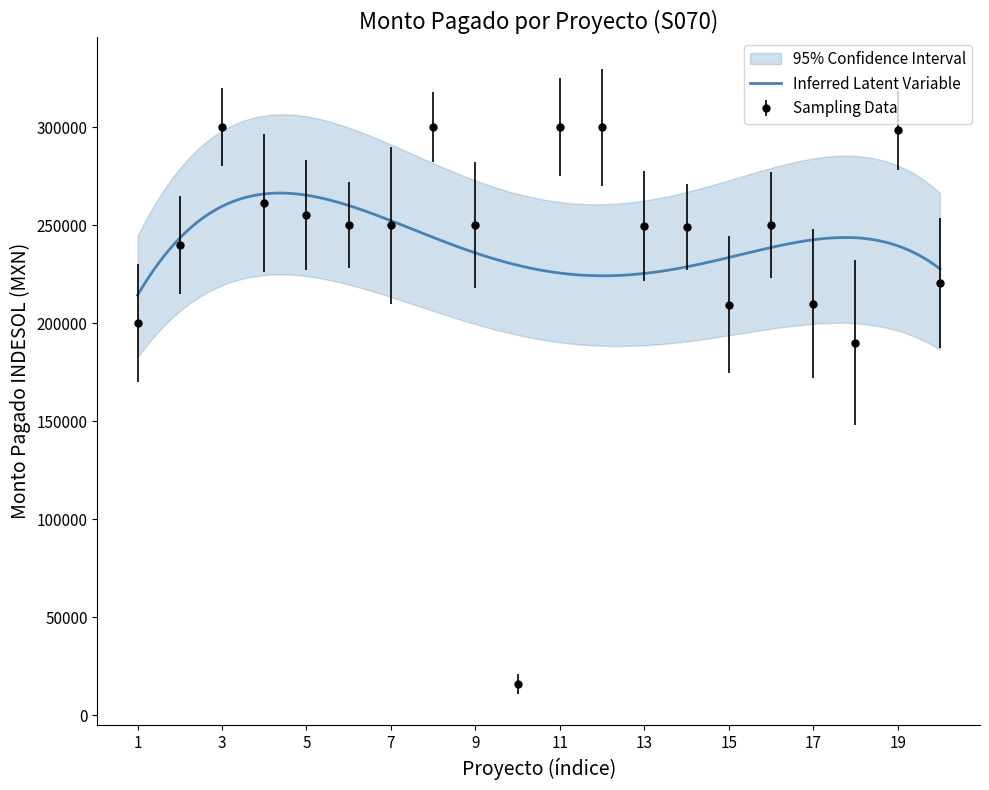

True or false: Total Paid (MXN) and CI_upper intersect in this chart.

False